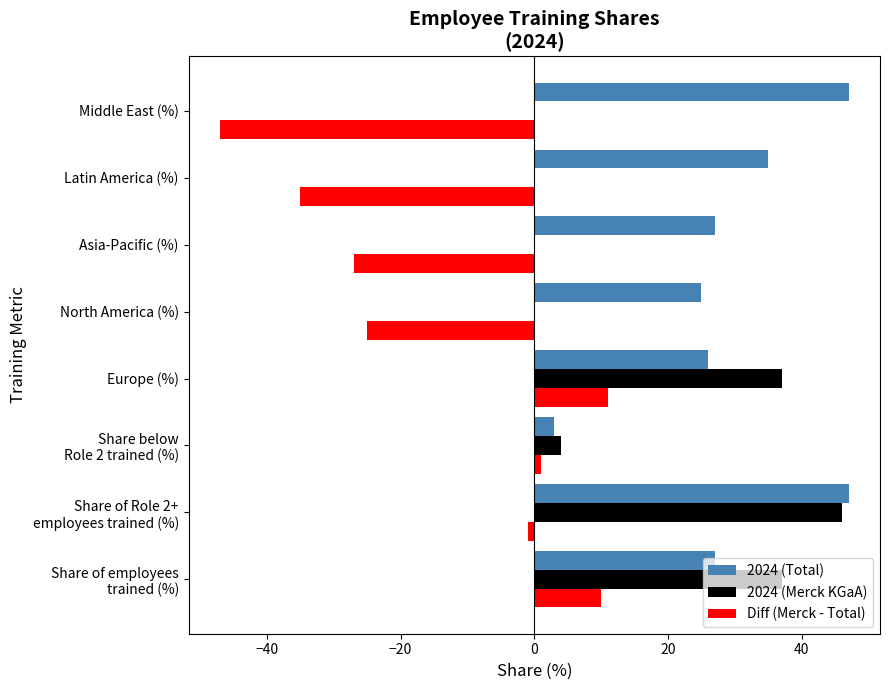

The 2024 (Merck KGaA) series shows 0 at Latin America (%). True or false?

True